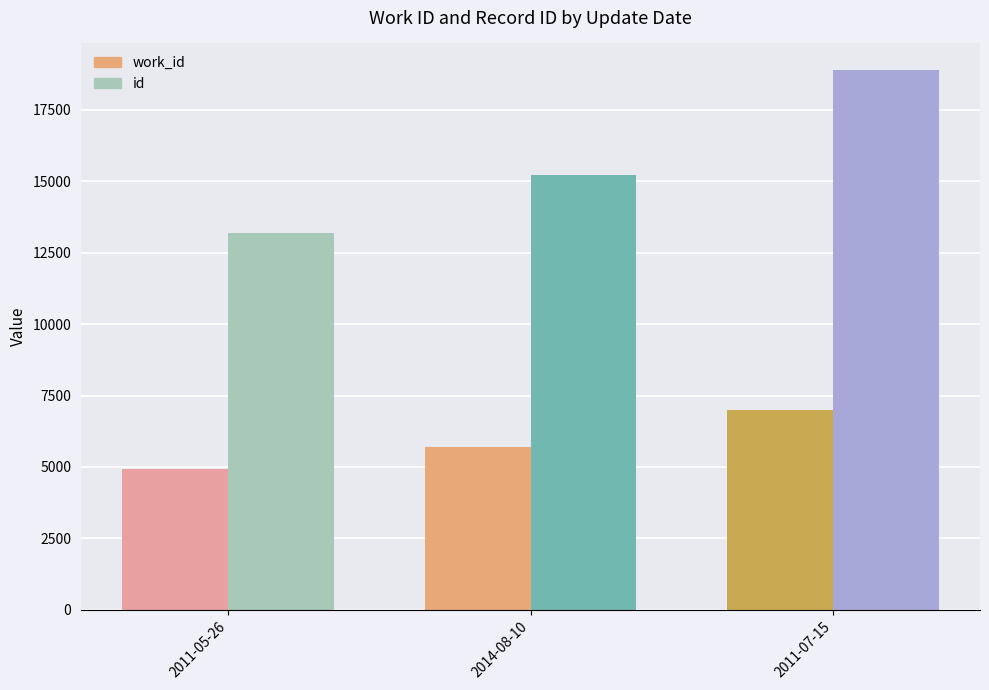

What value does the id series have at 2011-07-15, to the nearest 50?

18900